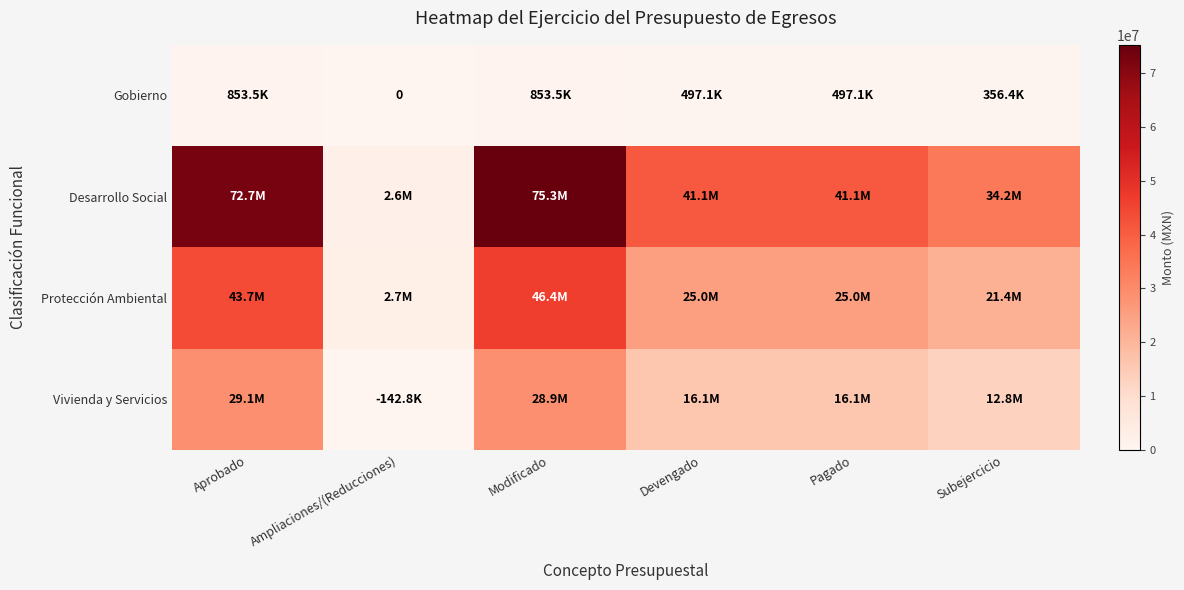

What is the highest value of the Gobierno series?

853458.9